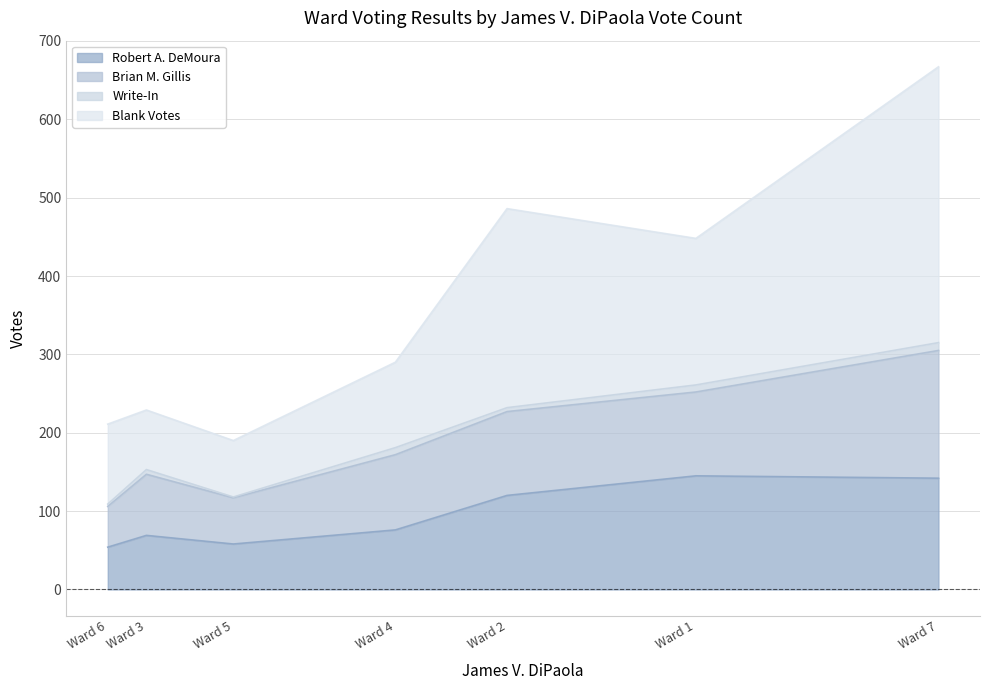

What is the difference between the maximum and minimum values in the Brian M. Gillis series?

111